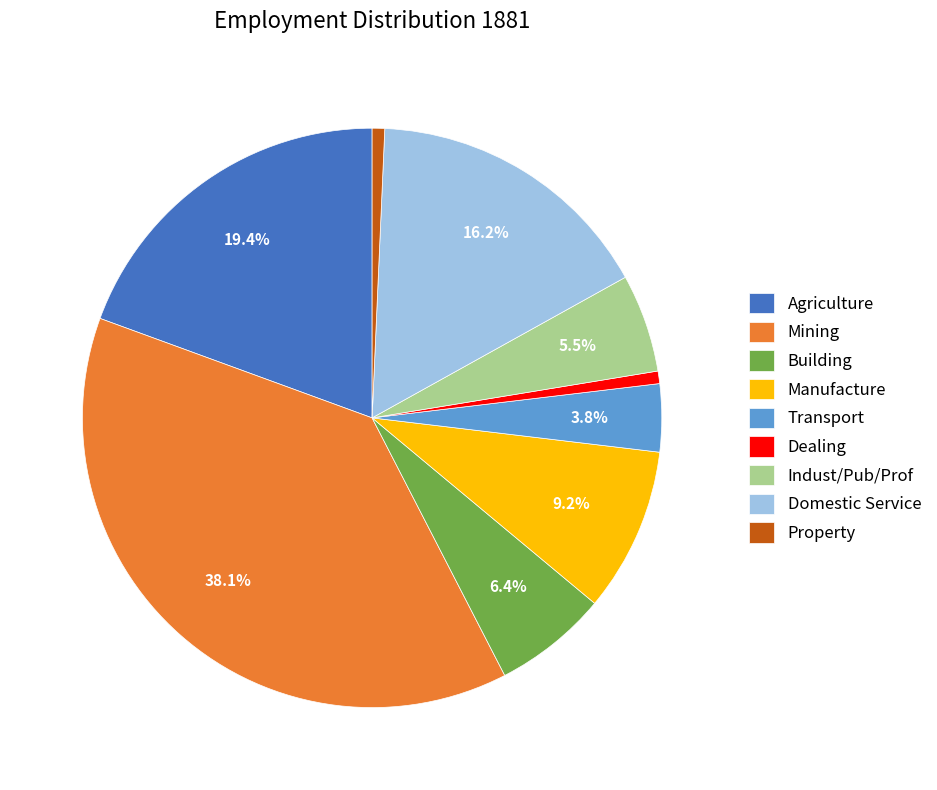

How many slices are in this pie chart?

9